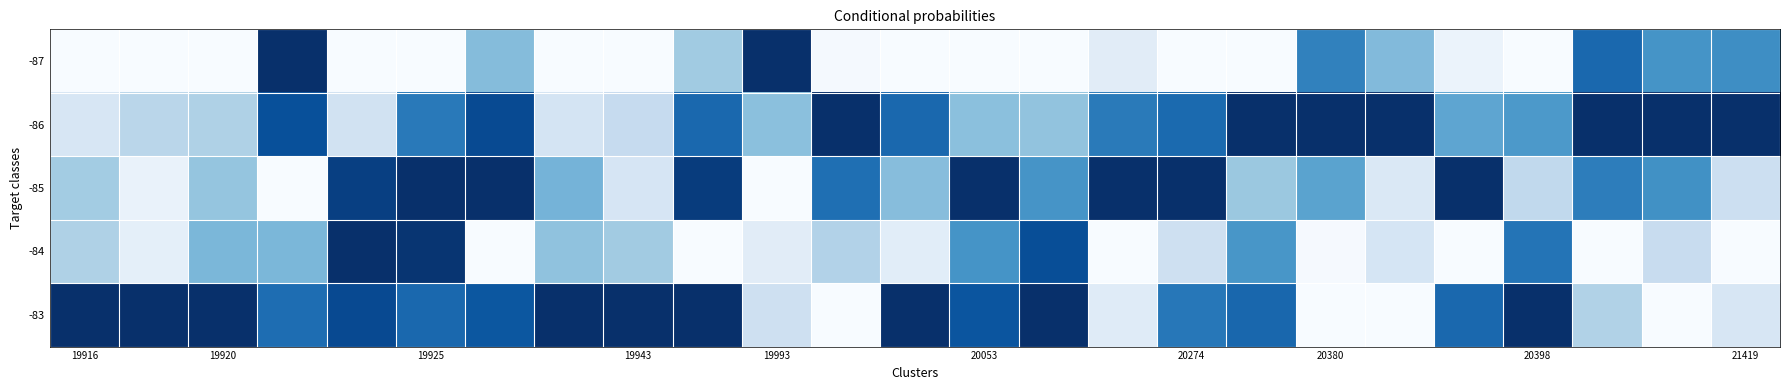

Rank the series by their maximum value, from highest to lowest.

-87, -86, -85, -84, -83